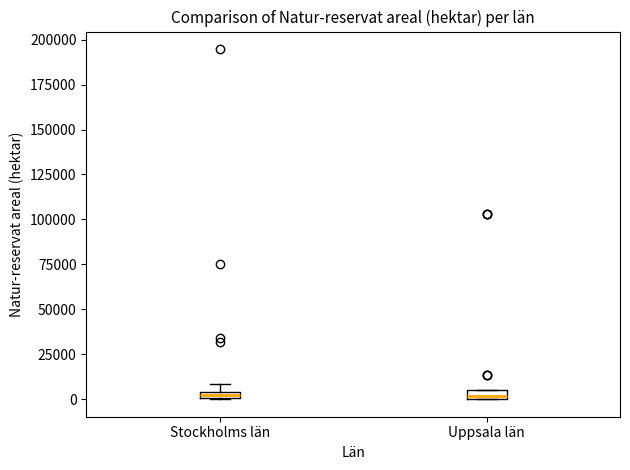

Where is the lower edge of the box for Uppsala län on the y-axis? The values are not printed on the chart, so give them approximately, as read against the axis.

0